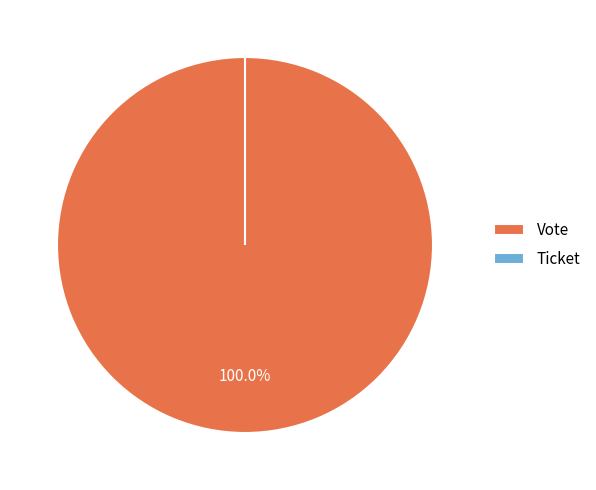

What is the smallest slice in the pie chart?

Ticket